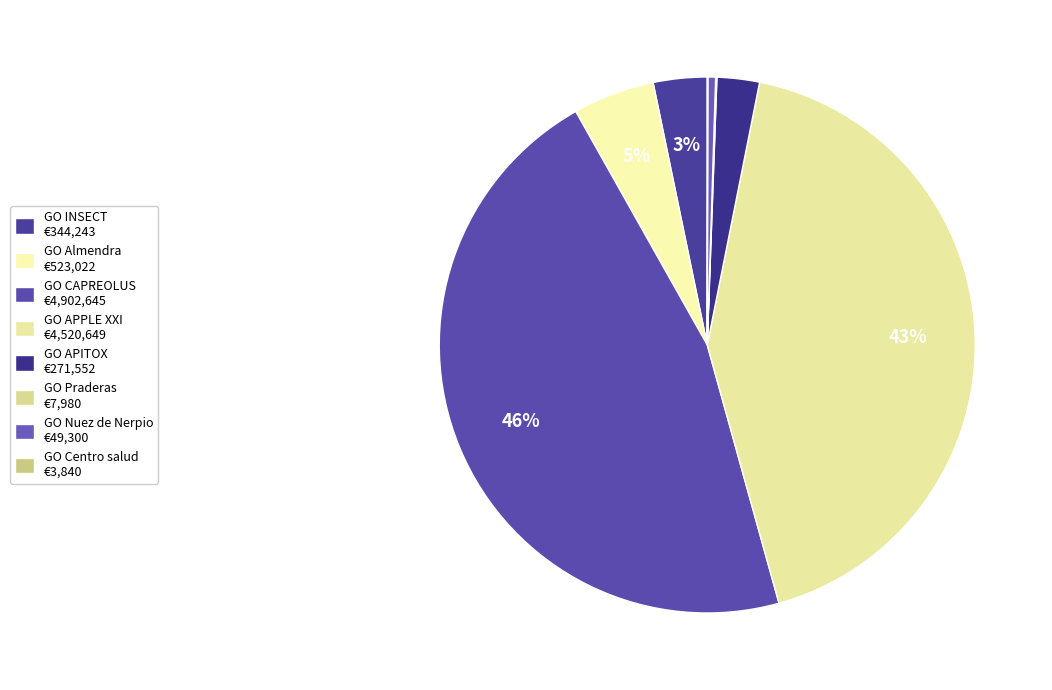

To the nearest percent, what is the average slice percentage?

12%